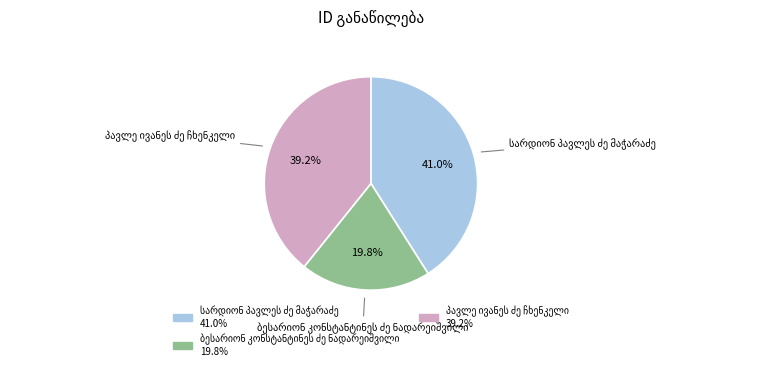

Is there any slice that represents more than half of the pie?

No